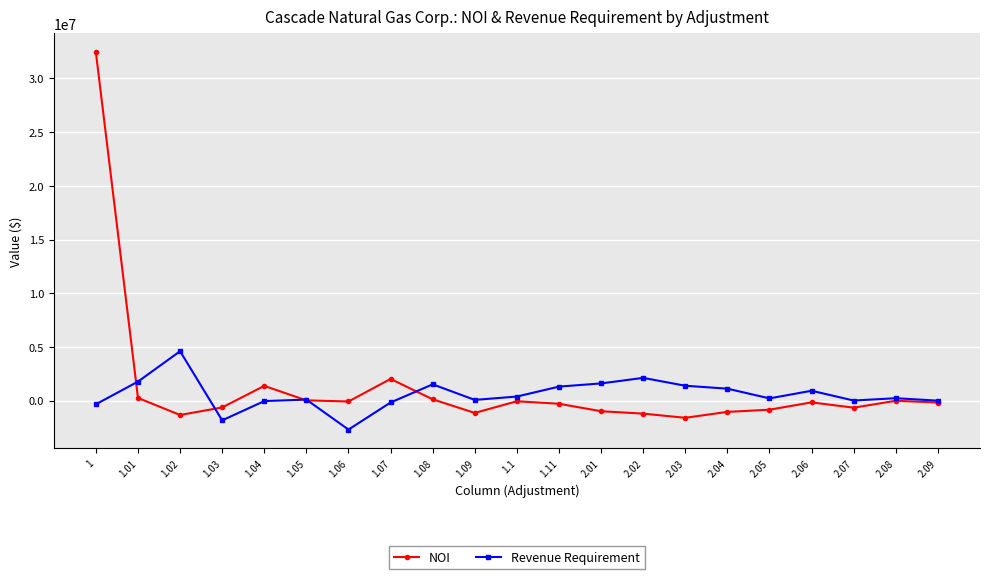

At how many categories does at least one series exceed 19952341?

1